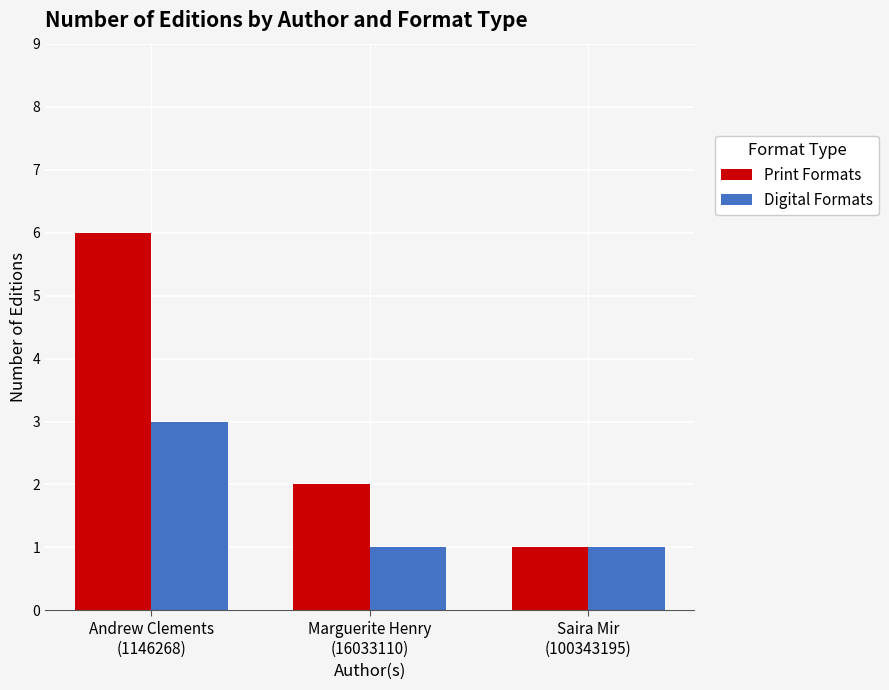

Rank the series by their average value, from lowest to highest.

Digital Formats, Print Formats